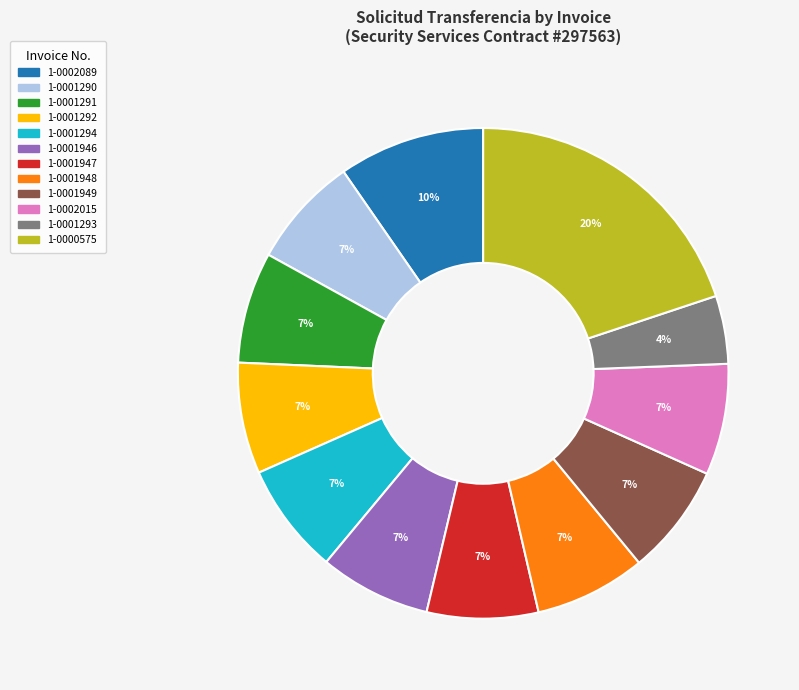

To the nearest percent, what is the average slice percentage?

8%